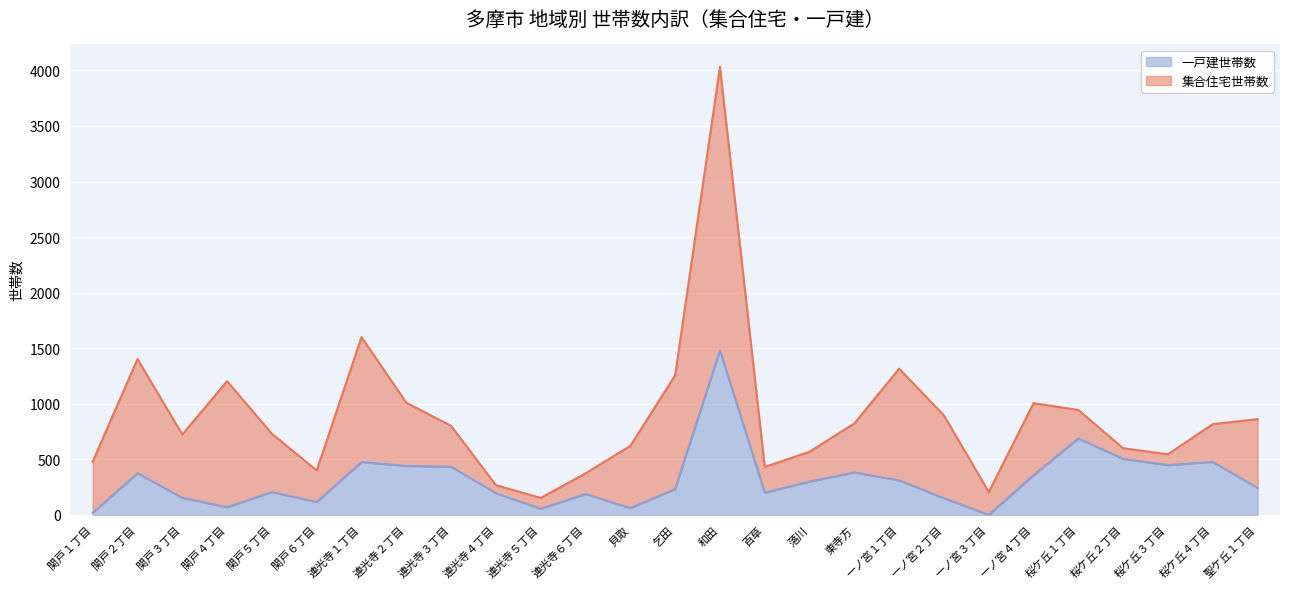

Count the number of values greater than 242.

13